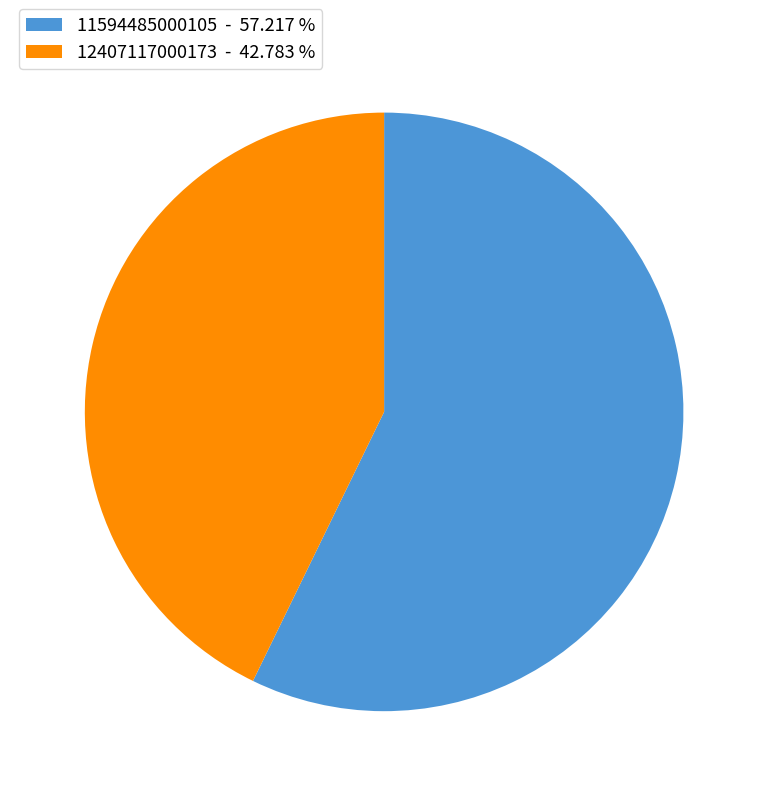

True or false: 11594485000105 accounts for 57% of the total.

True